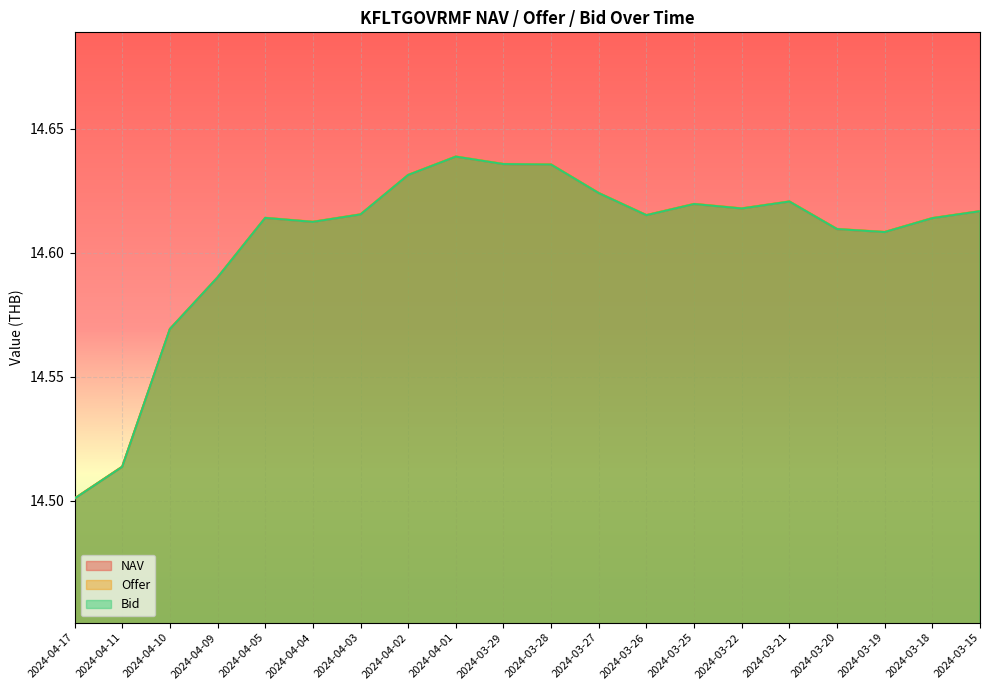

What is the maximum value for Bid?

14.6